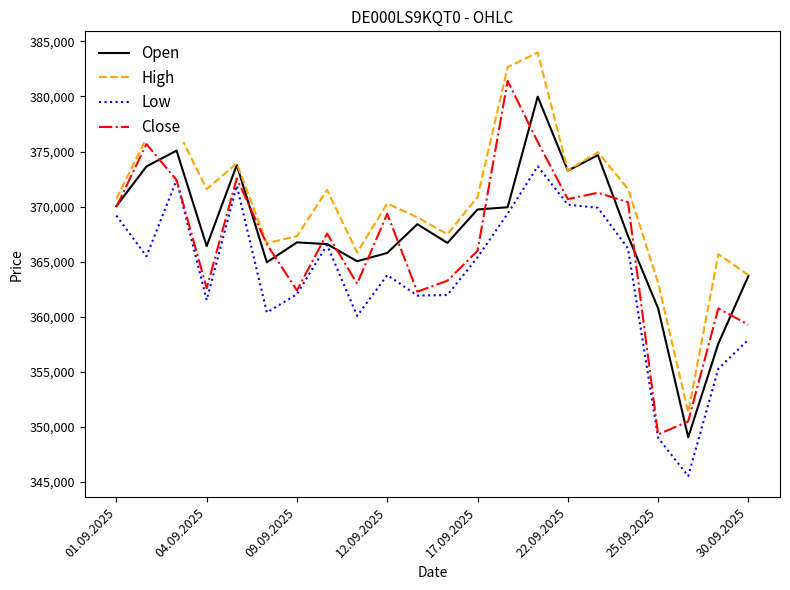

List the series in order of their overall mean, lowest first.

Low, Close, Open, High